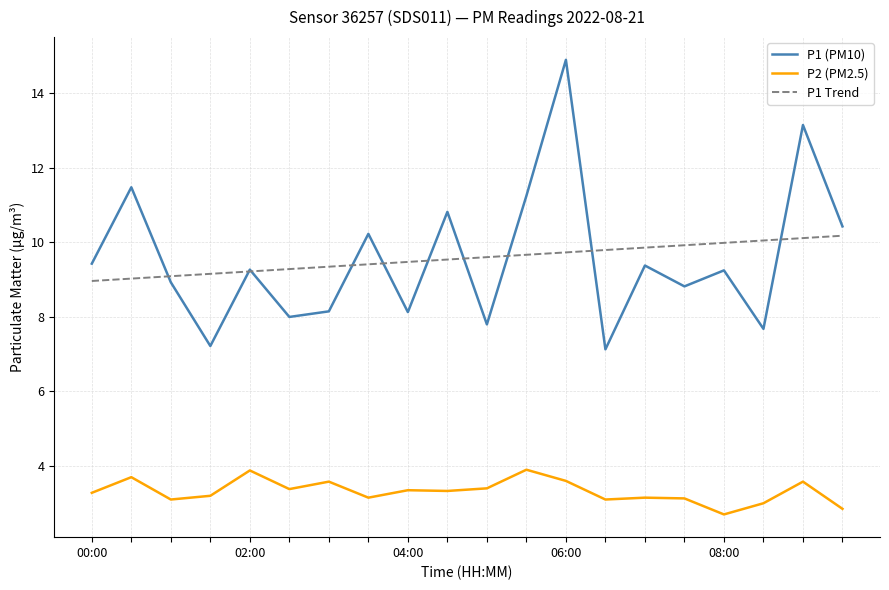

What is the smallest value displayed?

2.7